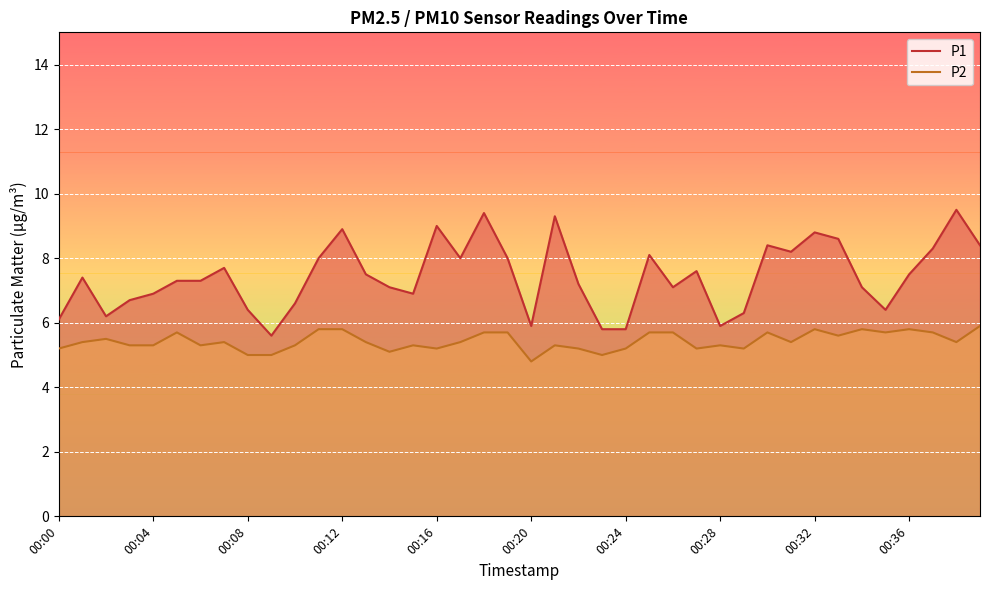

What is the difference between the P1 values at 18 and 33?

0.8